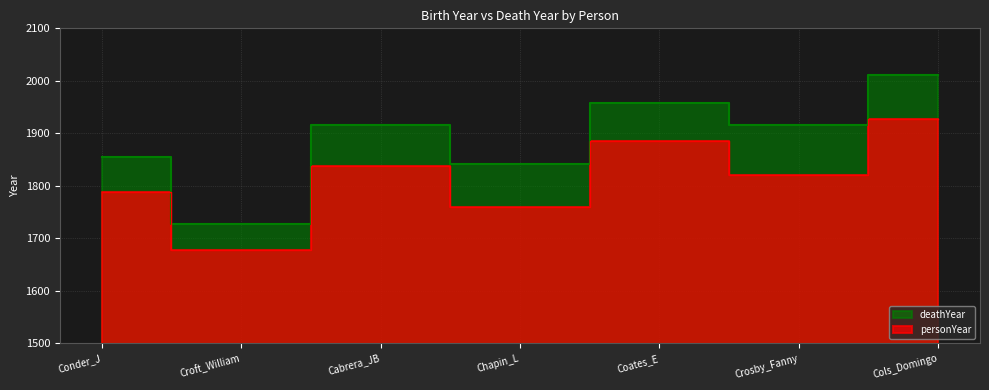

What is the total value across all series at Cabrera_JB?

3753